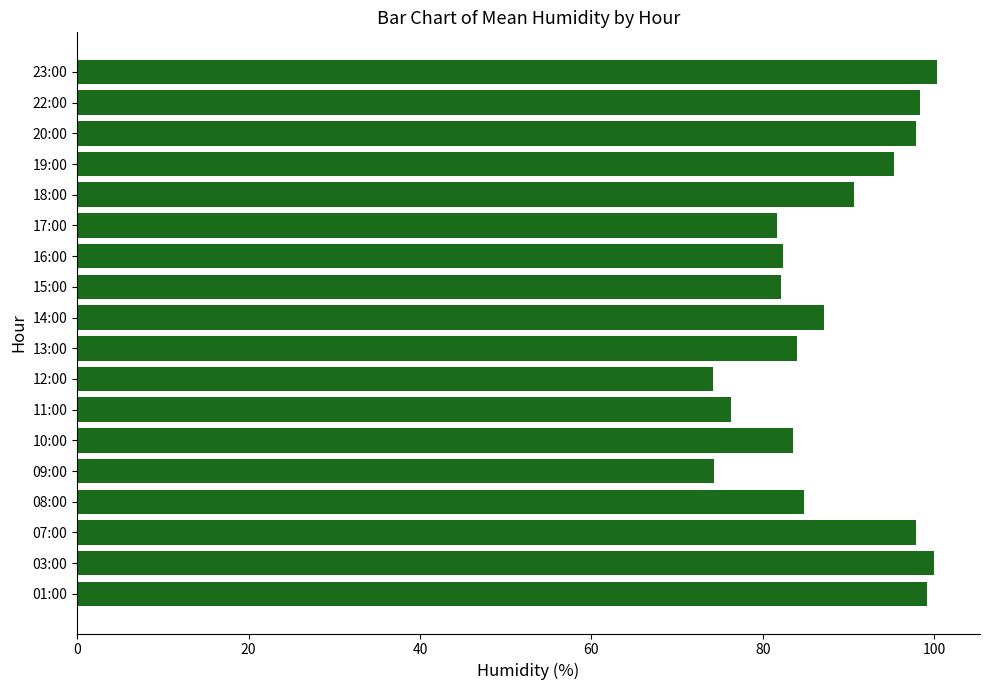

What is the maximum value shown in the chart?

100.3